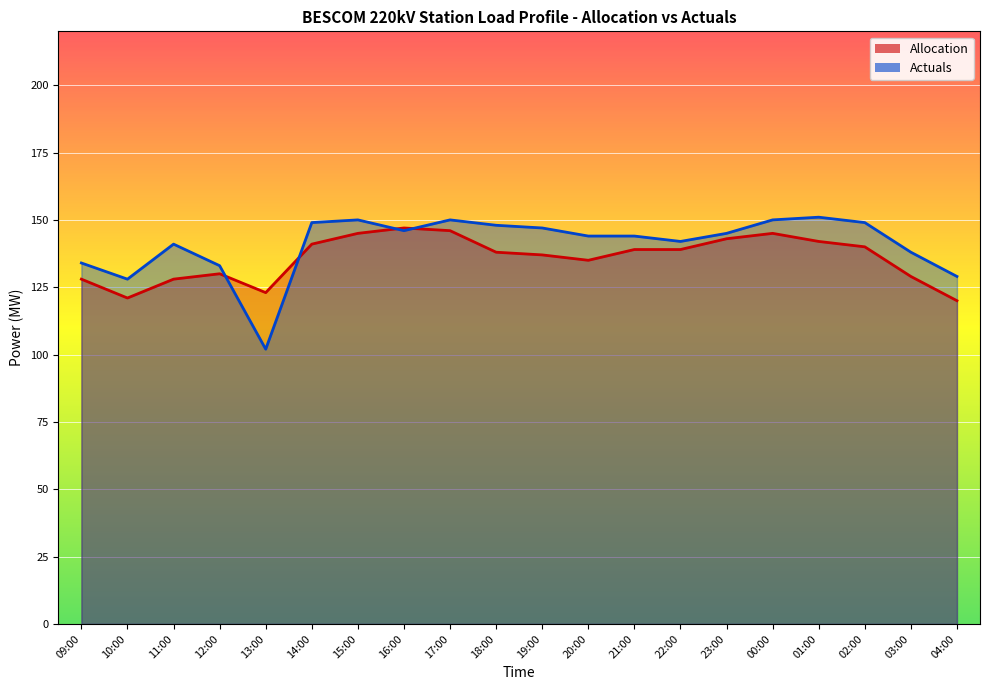

Reading left to right, what are all the values shown in this chart?

Allocation: 128	121	128	130	123	141	145	147	146	138	137	135	139	139	143	145	142	140	129	120
Actuals: 134	128	141	133	102	149	150	146	150	148	147	144	144	142	145	150	151	149	138	129